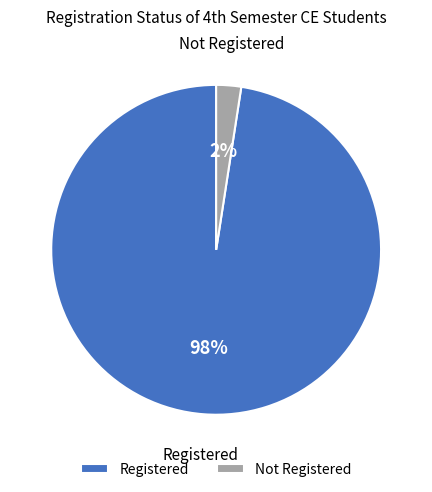

Combined, do Registered and Not Registered account for over 50%?

Yes